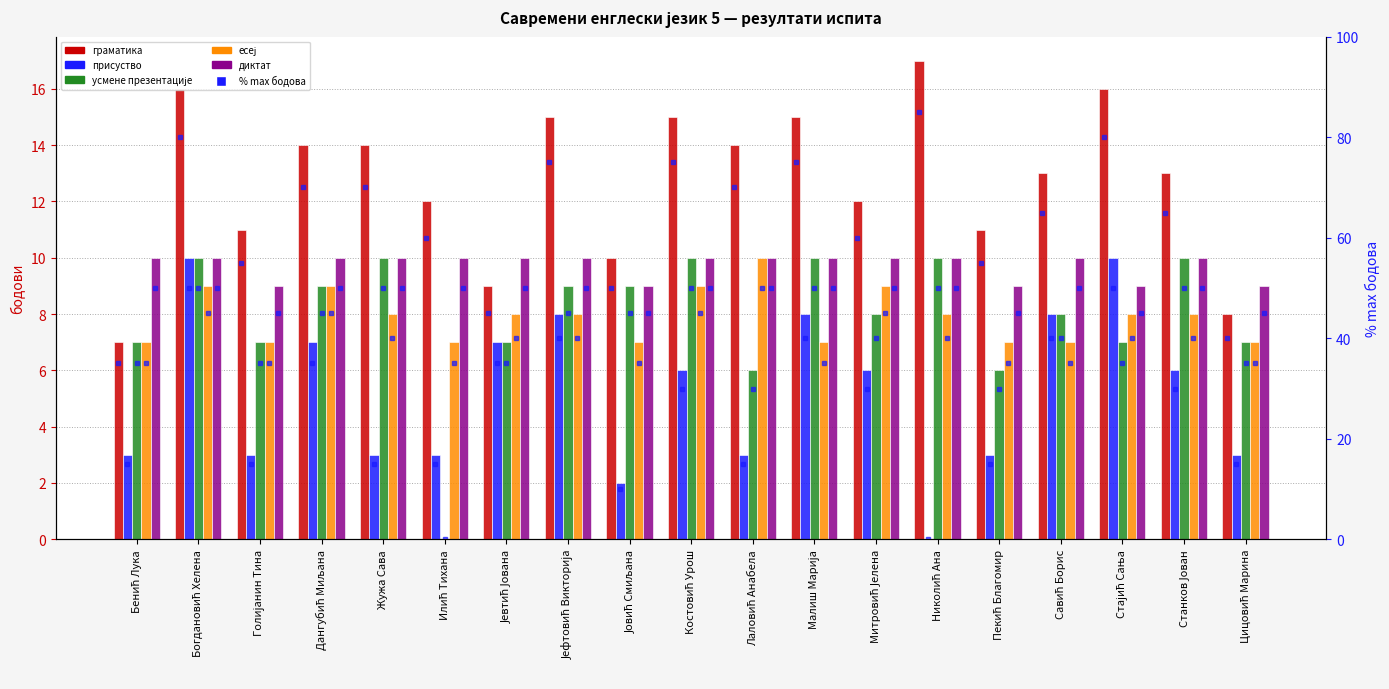

How many bars are there in each group?

5